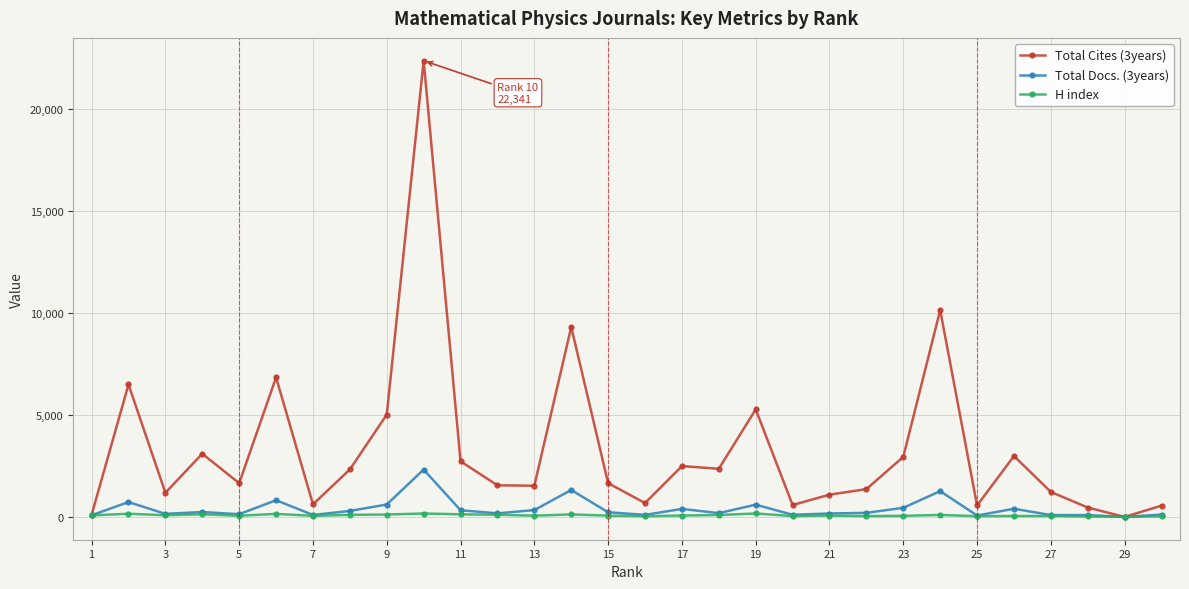

What is the value of the H index point at the 26th from the left?

46